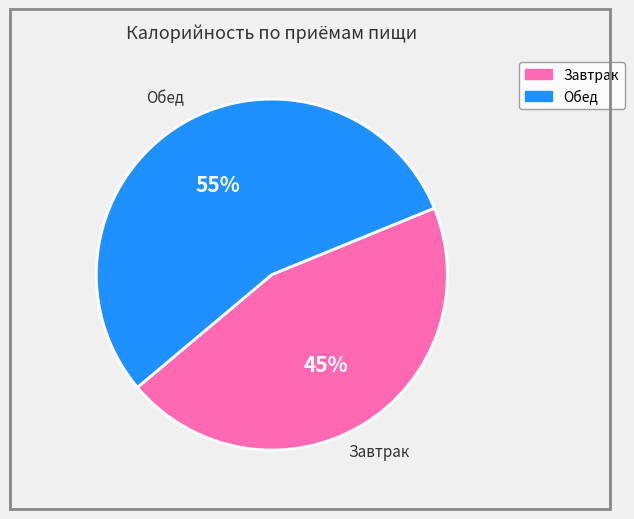

How many slices are in this pie chart?

2